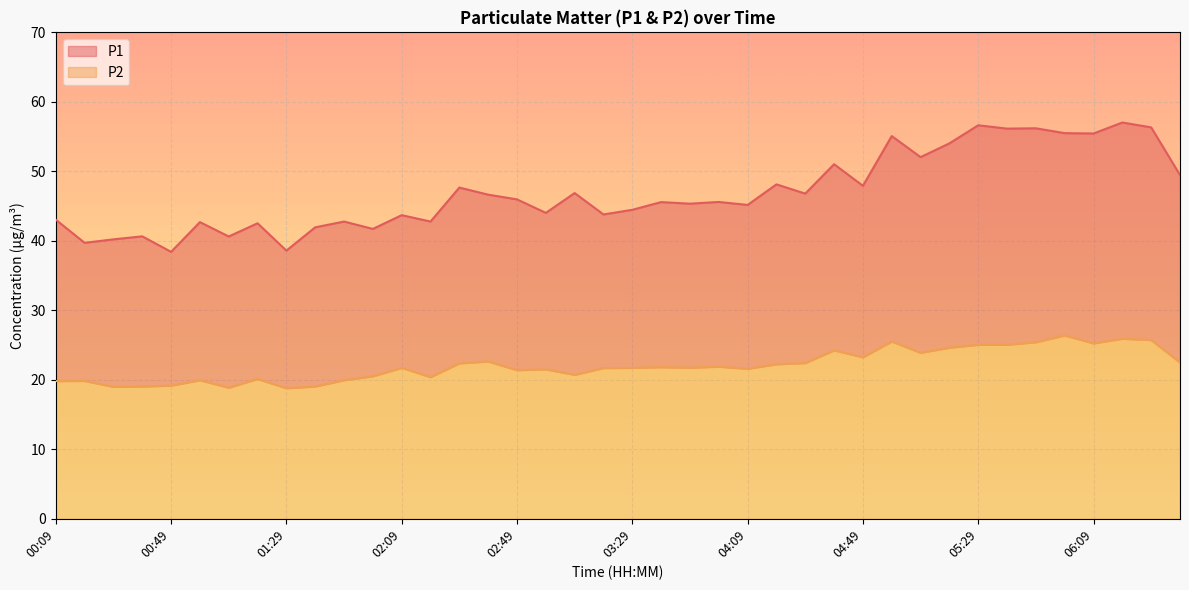

What is the difference between the maximum and minimum values in the P1 series?

18.6